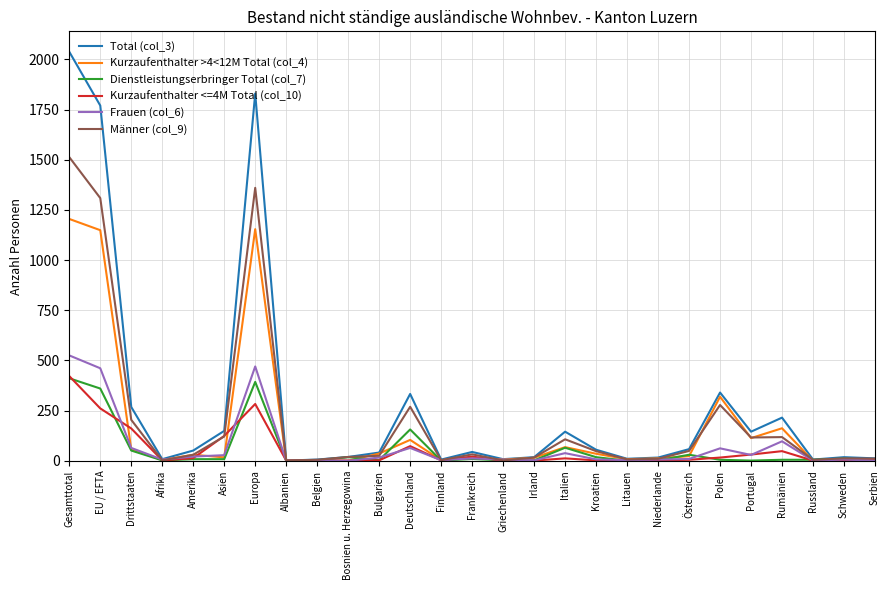

How many values in the Kurzaufenthalter >4<12M Total (col_4) series are below 17?

13